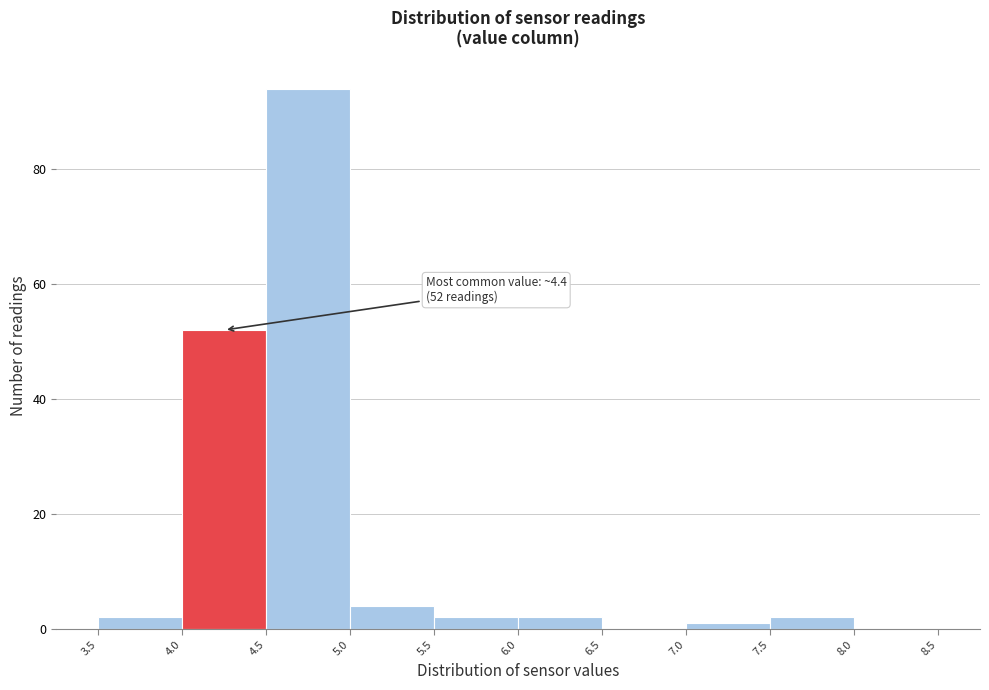

Over which range of the x-axis is the bar tallest?

4.5 to 5.0